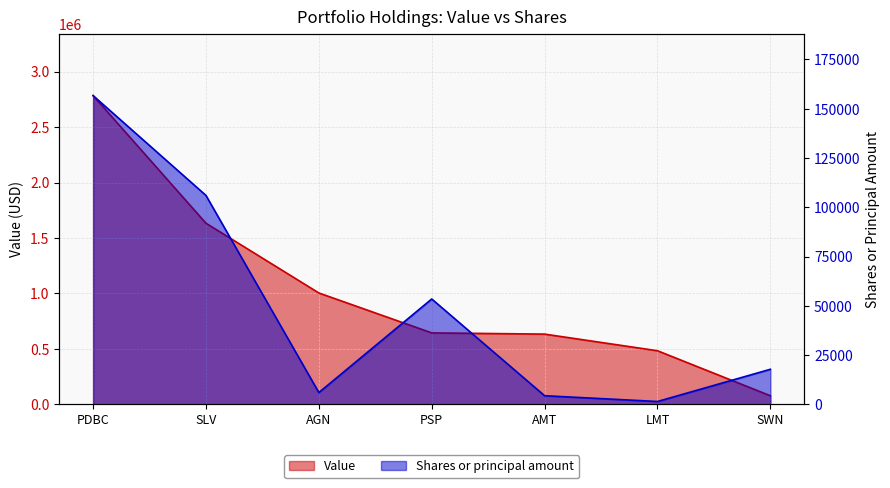

How many categories are shown in the chart?

7